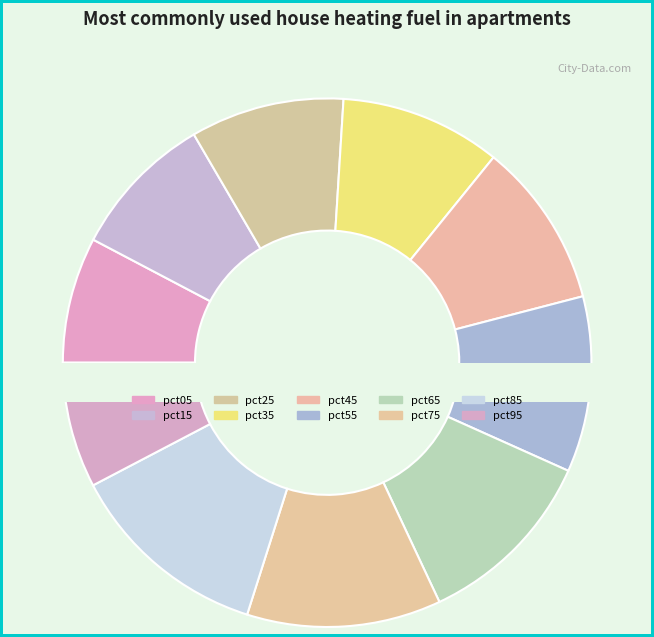

Does pct25 represent more than half of the total?

No